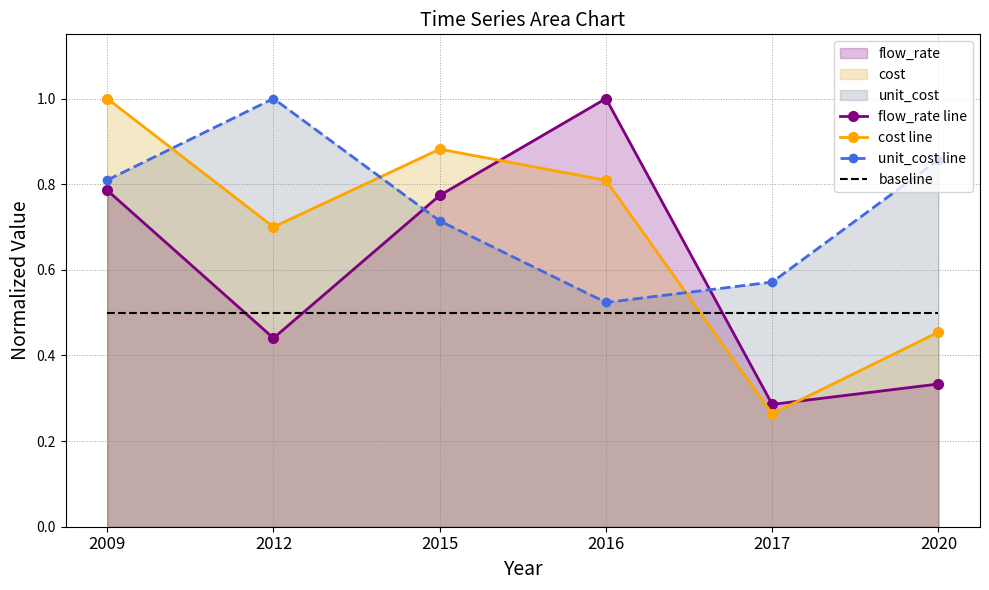

Reading left to right, what are all the values shown in this chart?

flow_rate line: 0.8	0.4	0.8	1.0	0.3	0.3
cost line: 1.0	0.7	0.9	0.8	0.3	0.5
unit_cost line: 0.8	1.0	0.7	0.5	0.6	0.9
baseline: 0.5	0.5	0.5	0.5	0.5	0.5